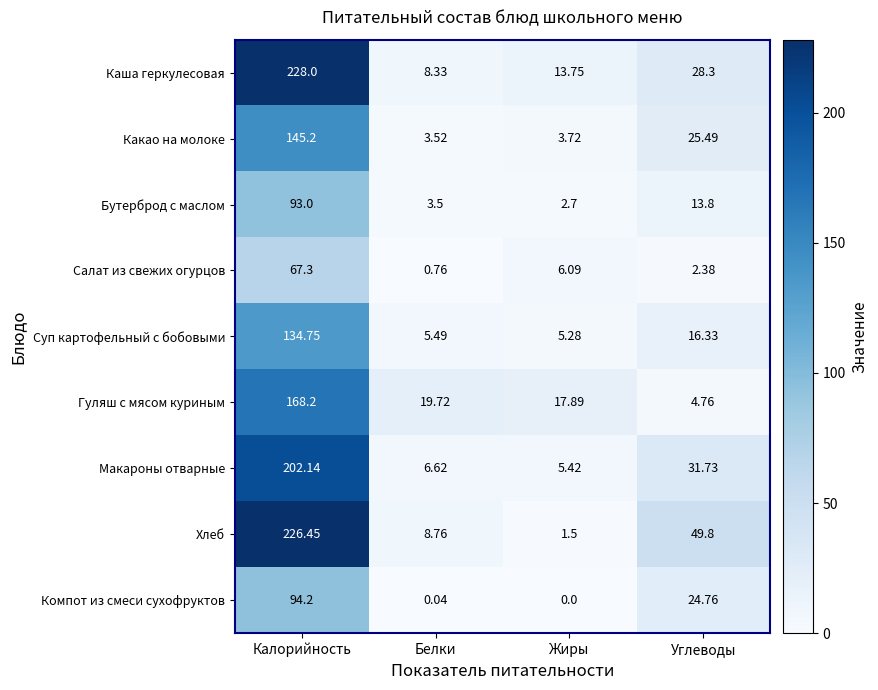

List the labels in order of Суп картофельный с бобовыми value, largest first.

Калорийность, Углеводы, Белки, Жиры